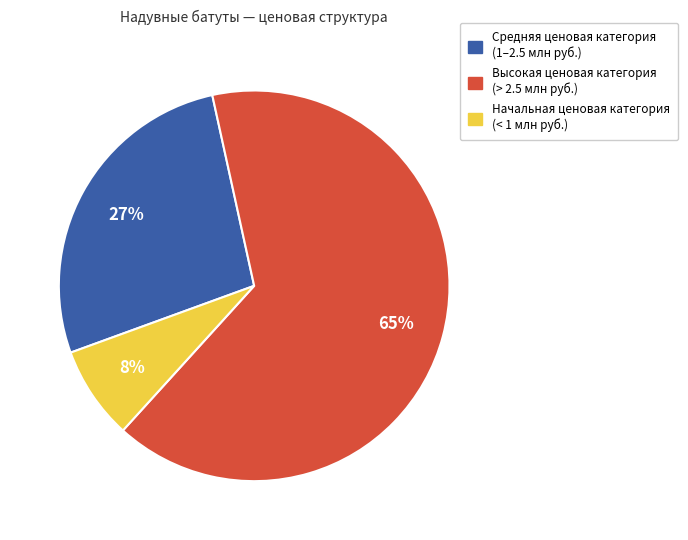

How many segments does this pie chart have?

3